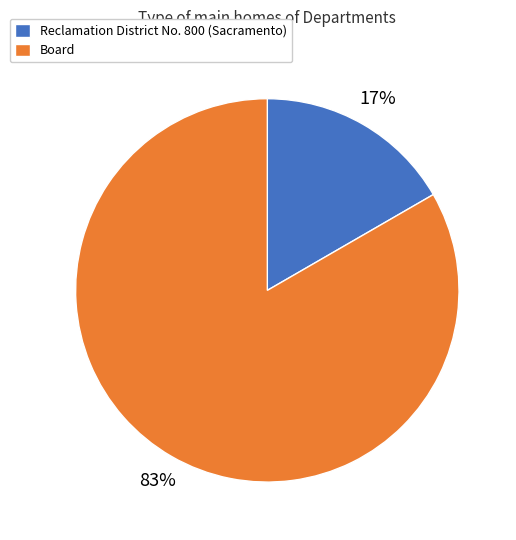

Which has a higher value, Board or Reclamation District No. 800 (Sacramento)?

Board